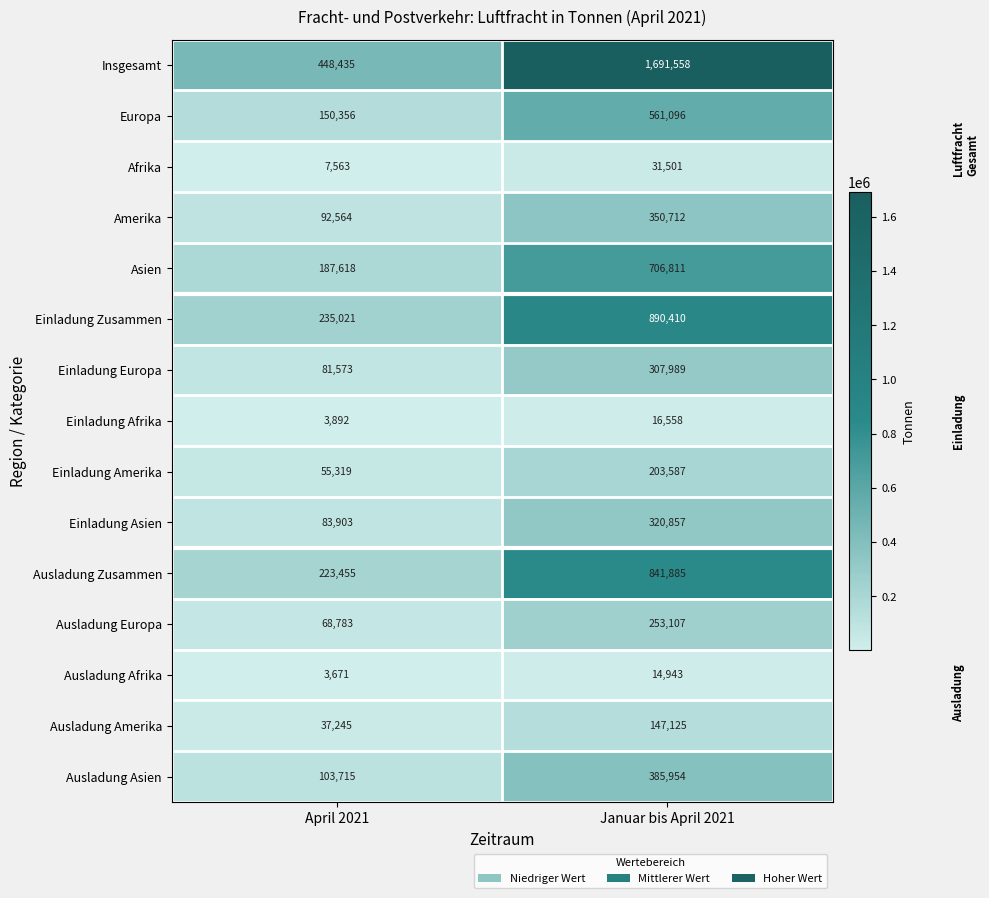

Which label corresponds to the largest value in the chart?

Januar bis April 2021